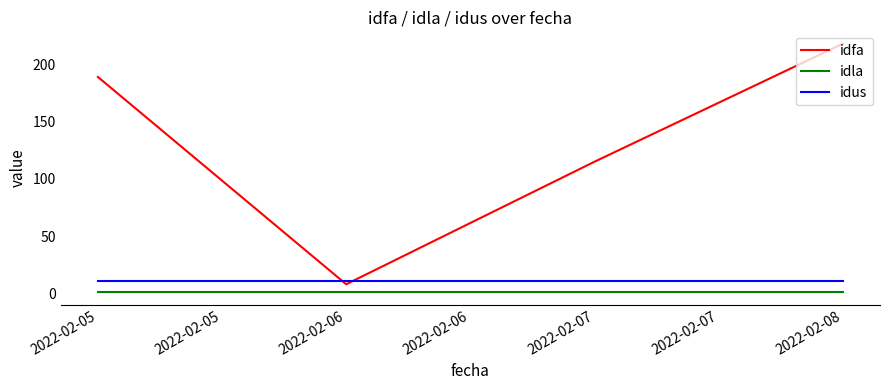

The idus series shows 11 at 2022-02-07. True or false?

True